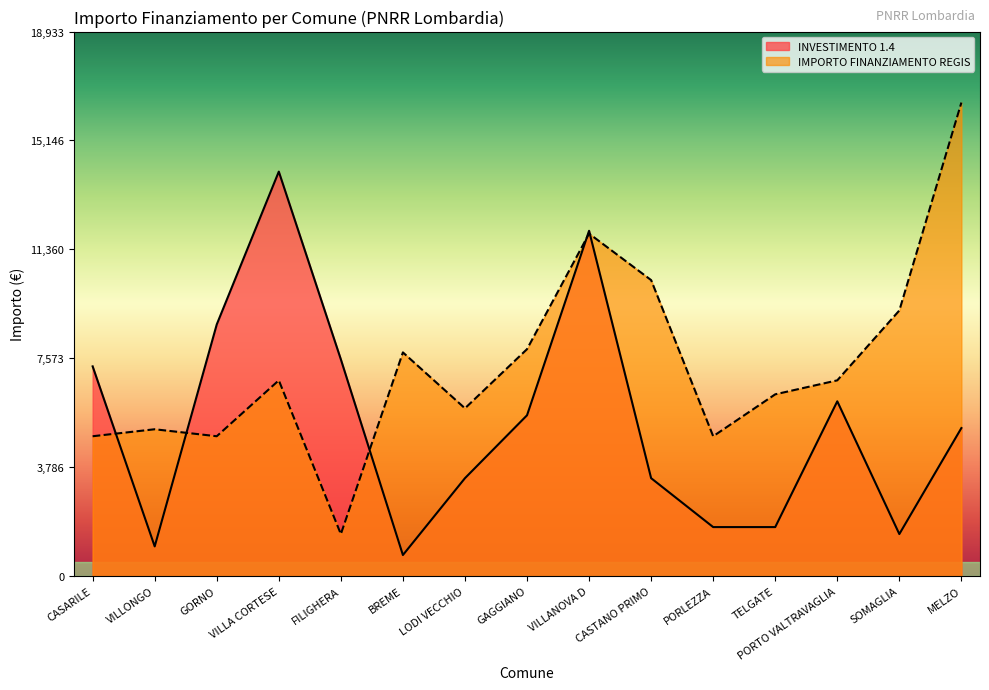

What is the sum of all IMPORTO FINANZIAMENTO REGIS values?

110458